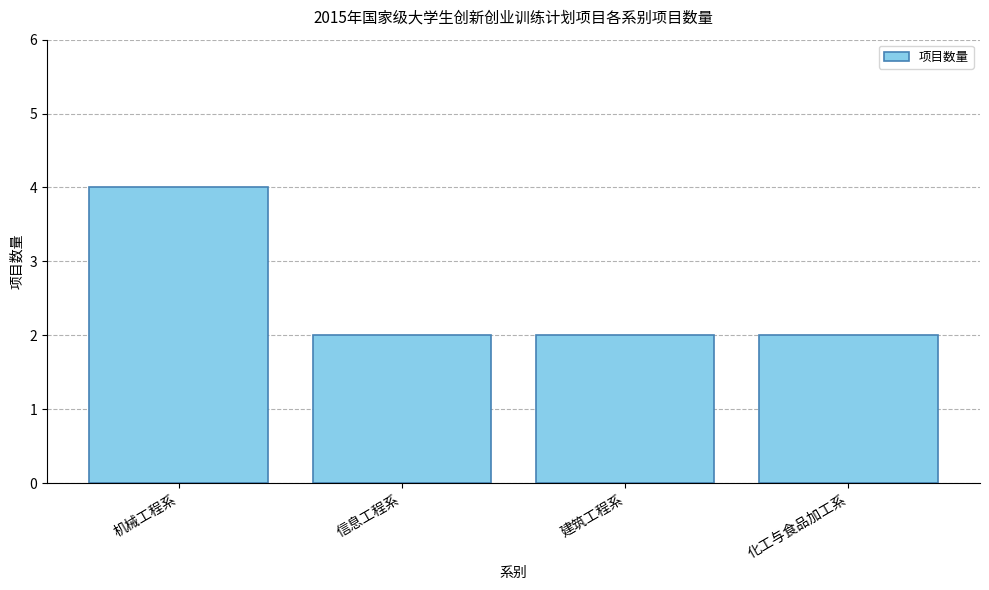

What is the maximum value shown in the chart?

4